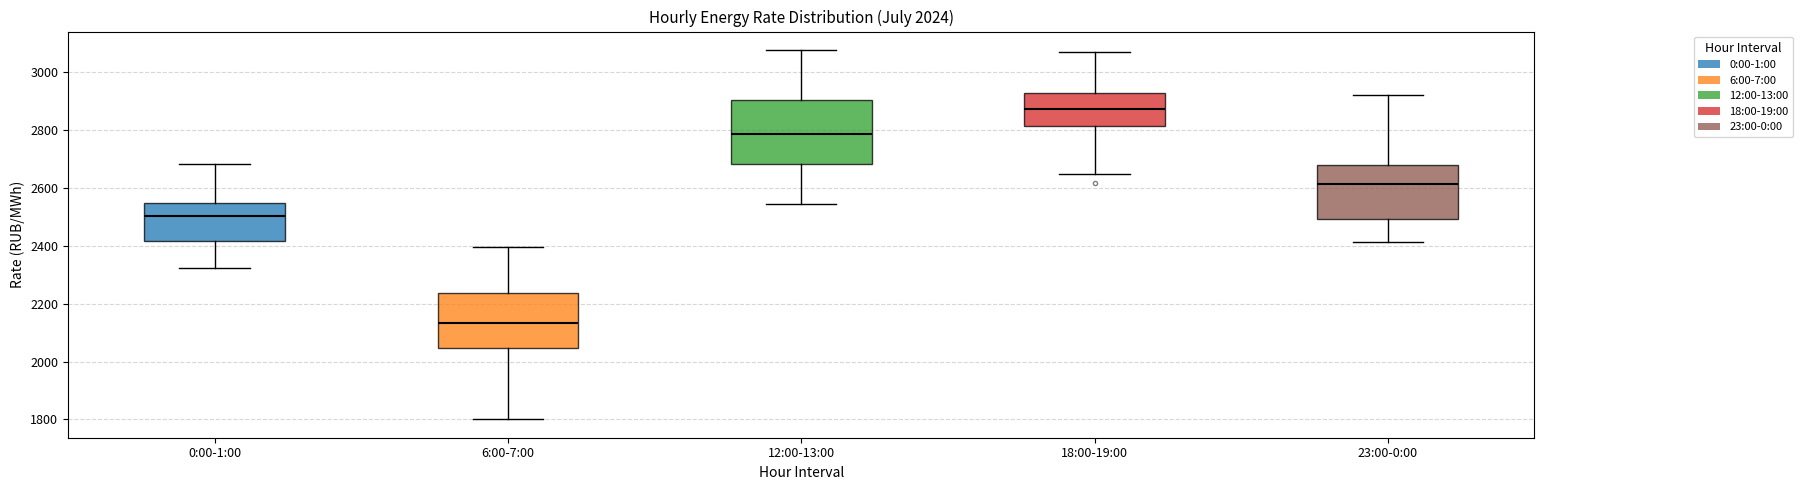

Which box has the lowest median line?

6:00-7:00